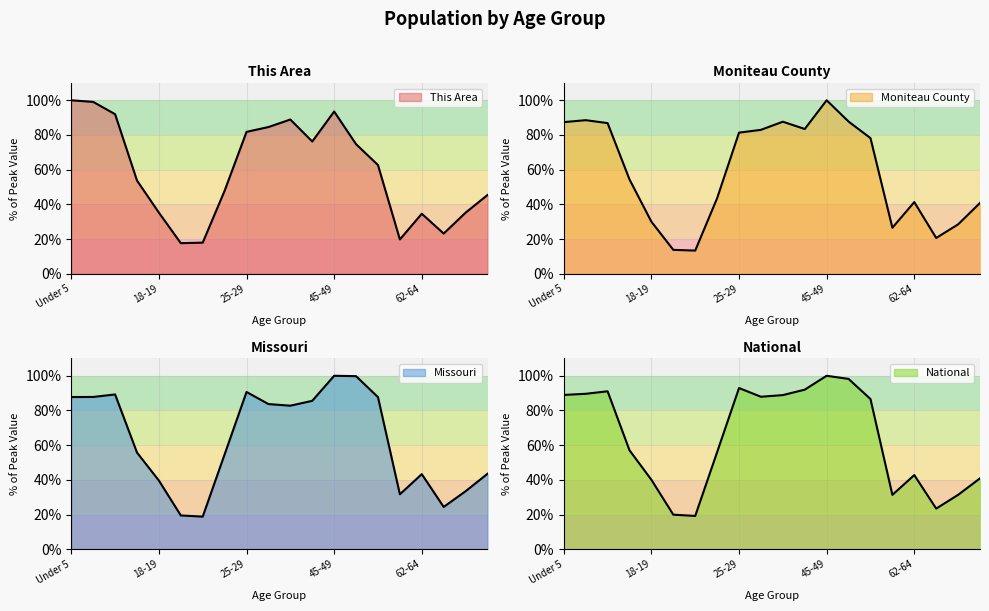

What is the total value across all series at 60-61?

109.2